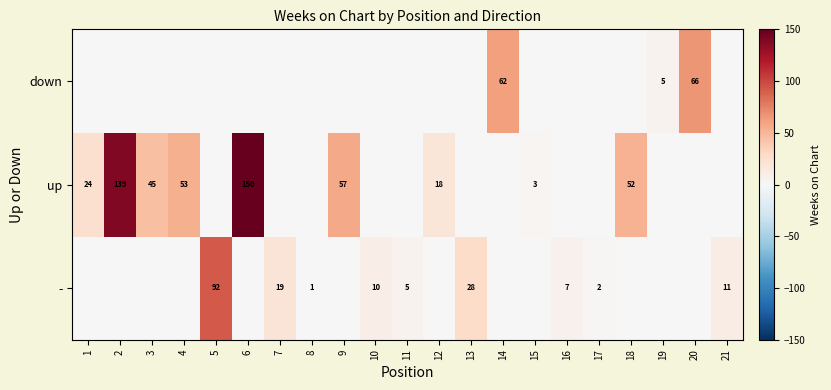

What is the difference between the highest and lowest values at 4?

53